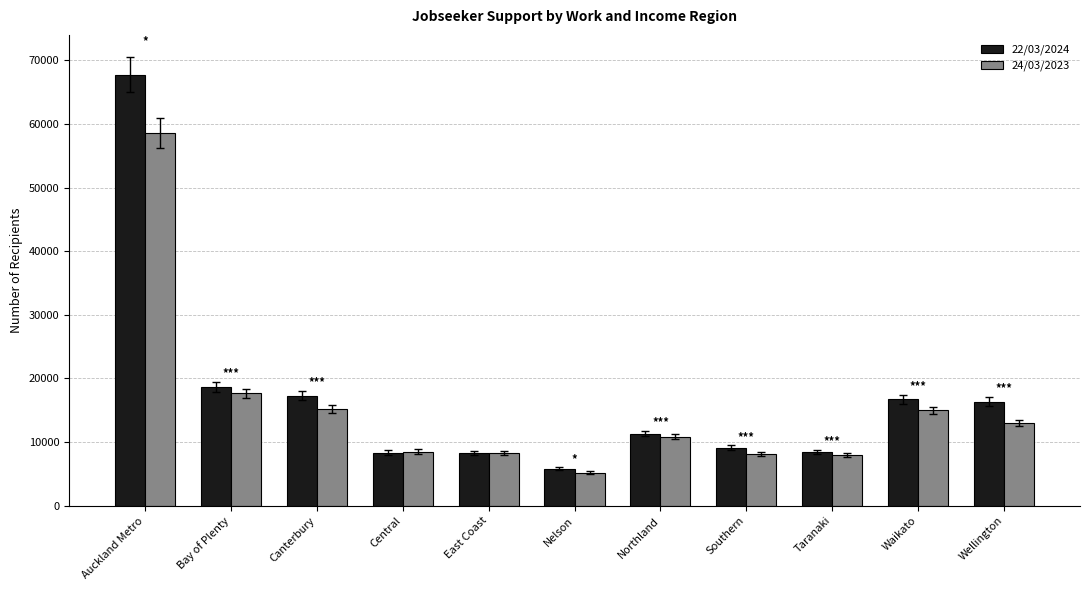

At which label does 24/03/2023 reach its minimum?

Nelson